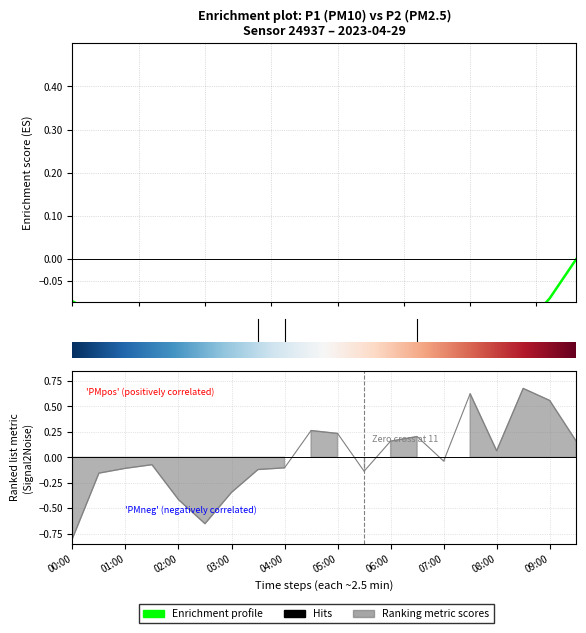

Where is the first local minimum?

02:30